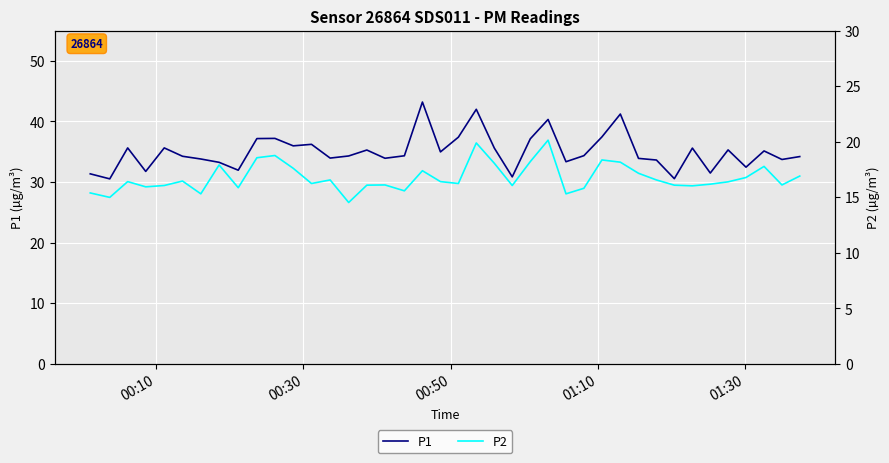

What is the highest value of the P1 series?

43.2